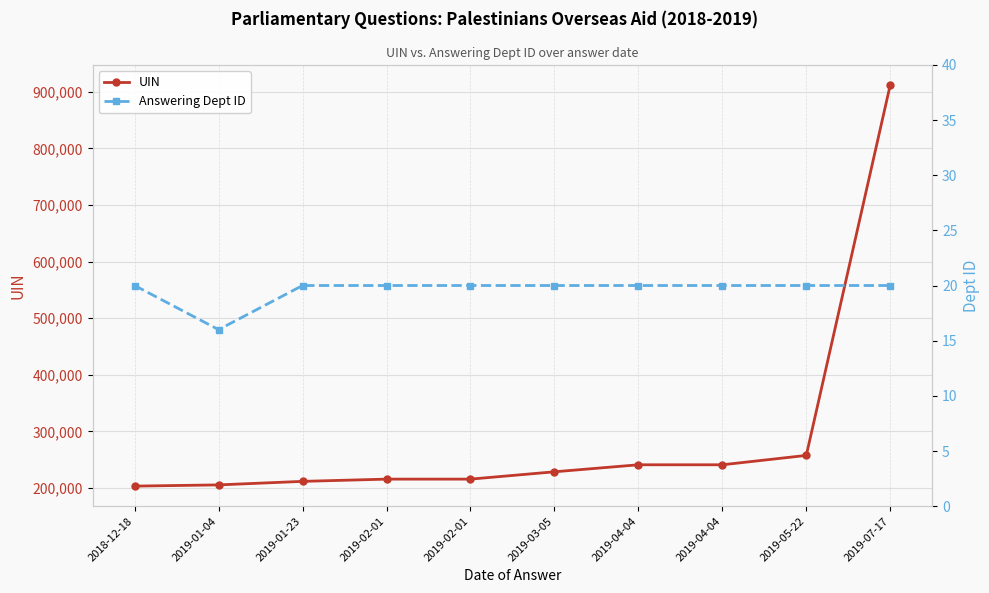

True or false: Answering Dept ID has a value of 16 at 2019-01-04.

True